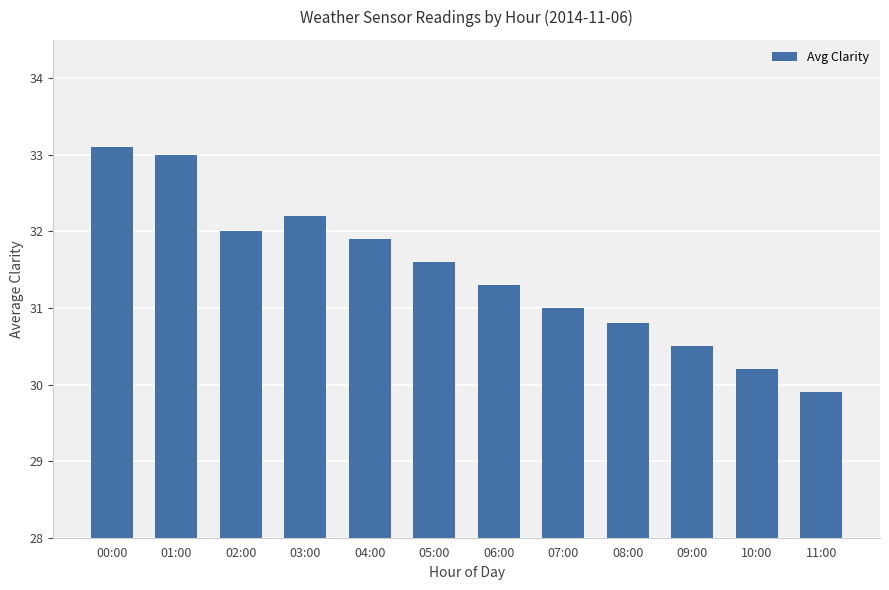

What is the value of the 3rd bar from the left?

32.0